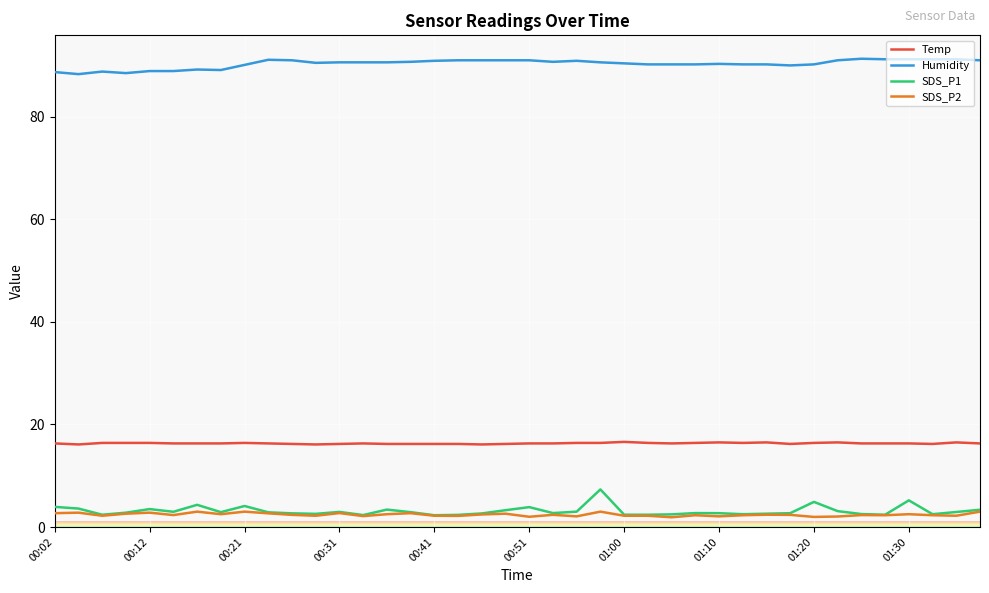

What are all the series names shown in the legend?

Temp, Humidity, SDS_P1, SDS_P2